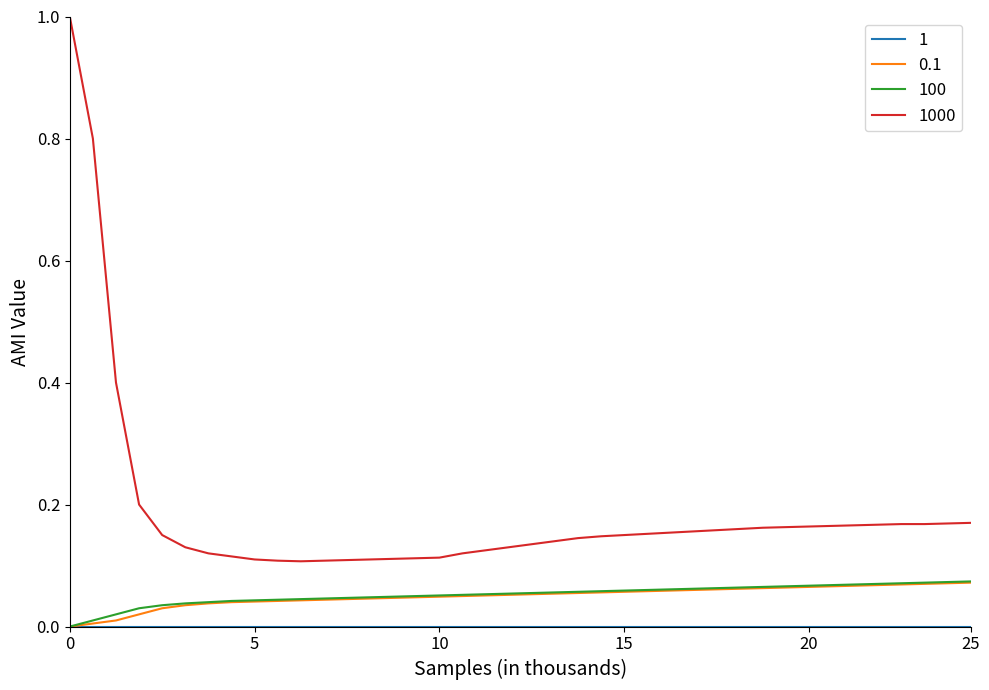

How many categories are shown in the chart?

40